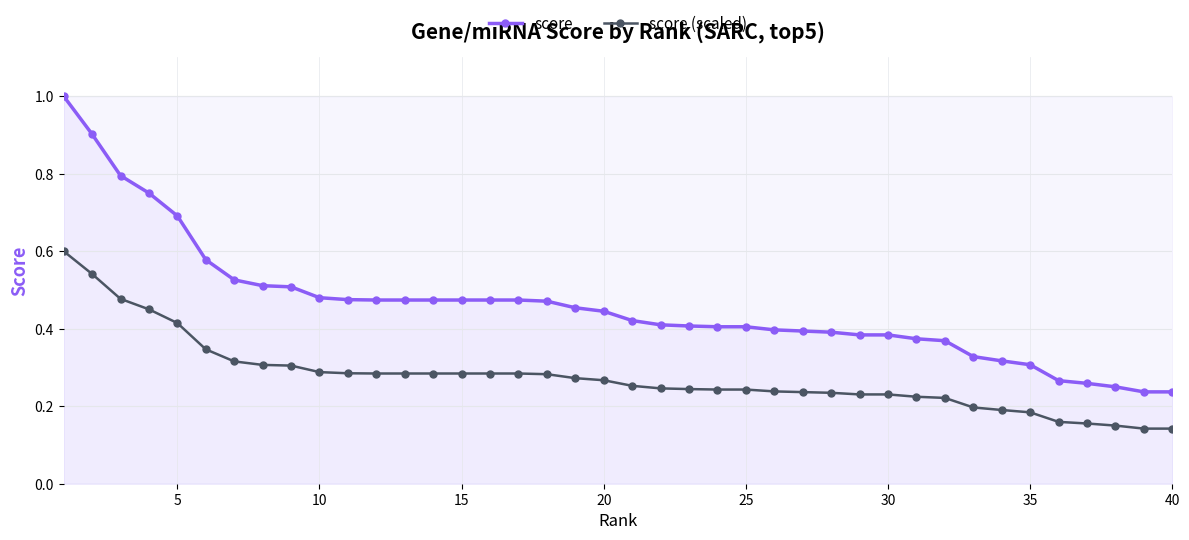

How many lines are shown in the chart?

2